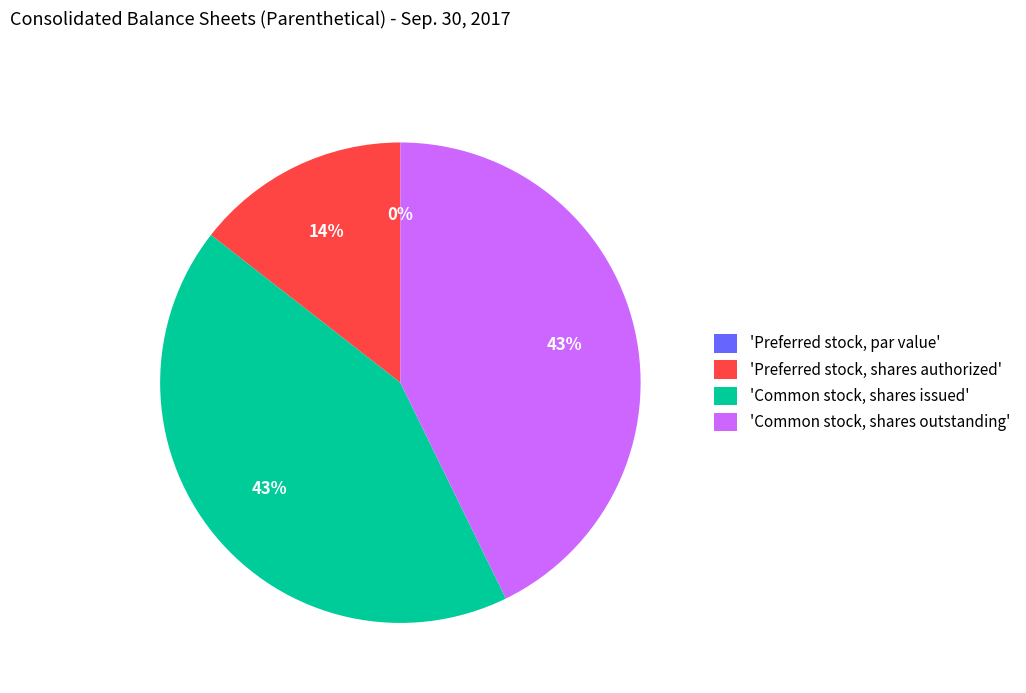

Does any single category account for the majority?

No